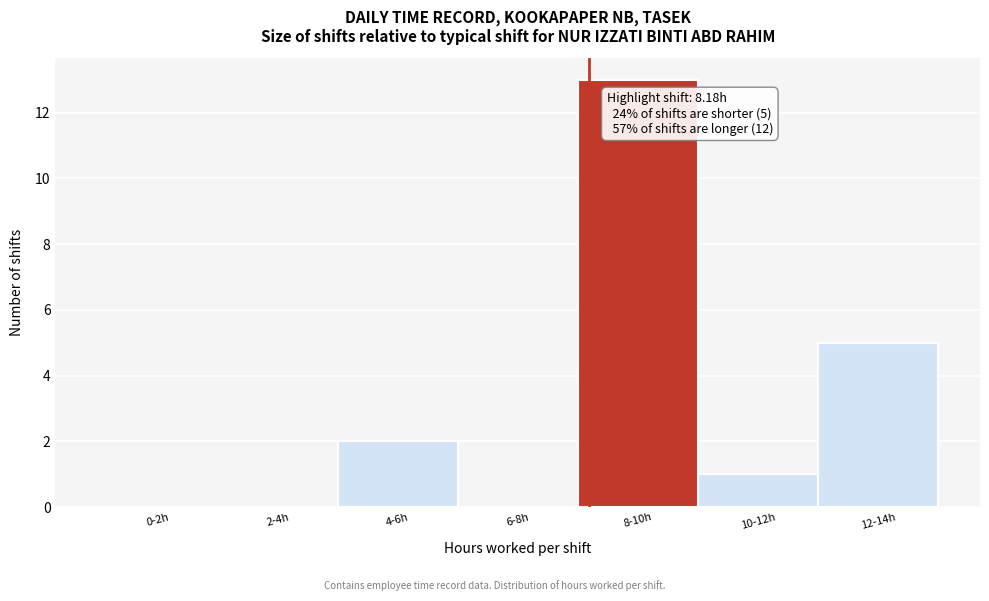

Reading left to right, list all the values displayed in this chart.

0-2h=0	2-4h=0	4-6h=2	6-8h=0	8-10h=13	10-12h=1	12-14h=5